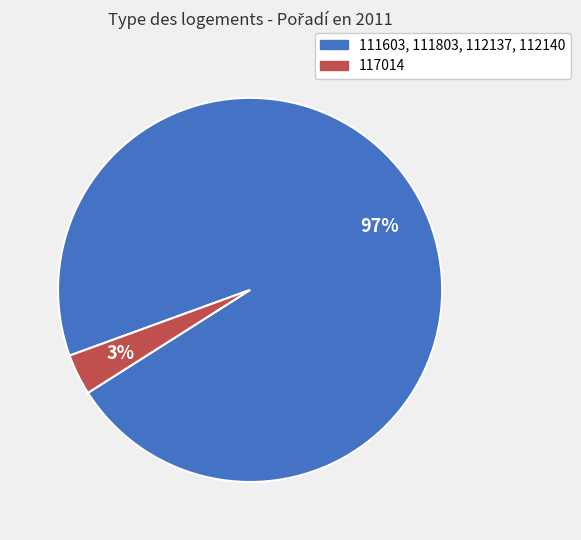

To the nearest percent, what is the average slice percentage?

50%